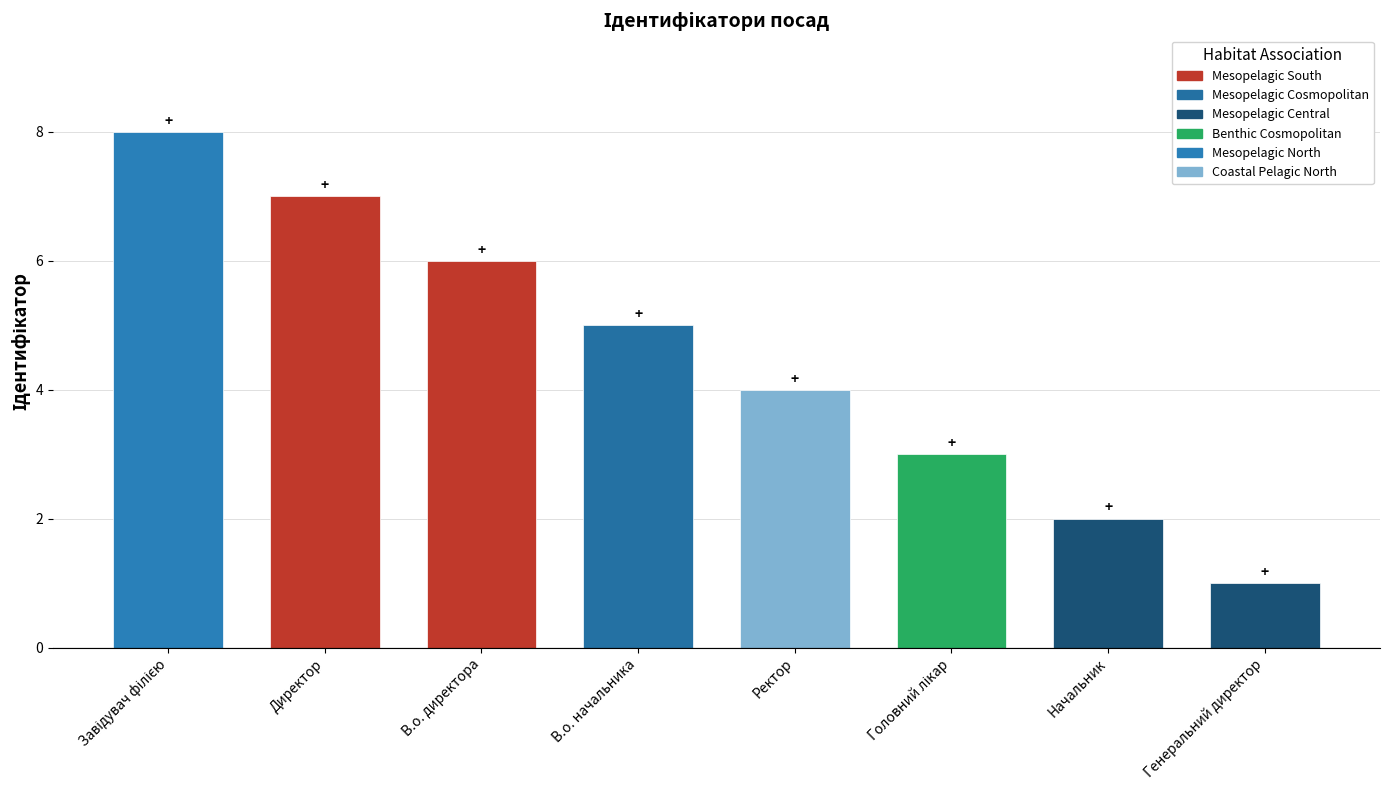

What is the difference between the second highest and second lowest values?

5